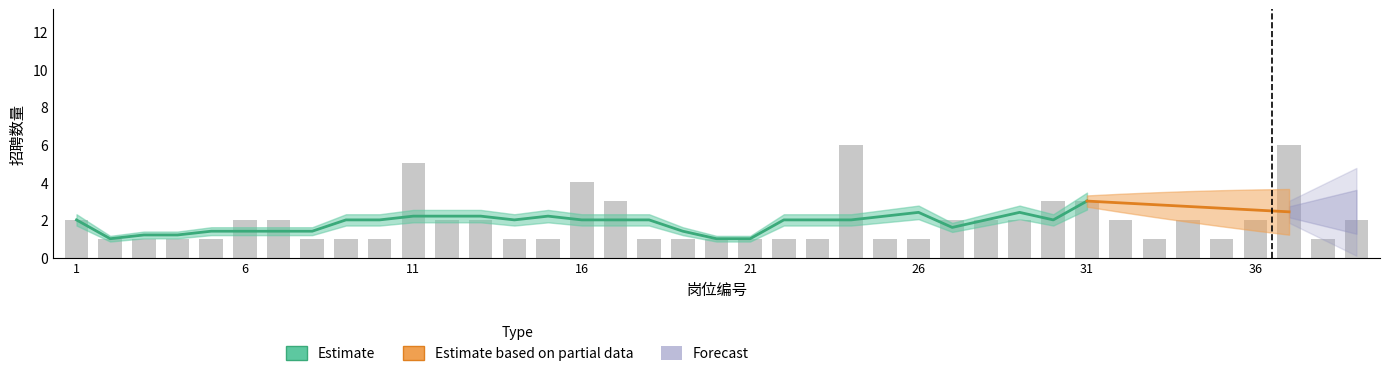

What is the difference between the values at 15 and 28?

1